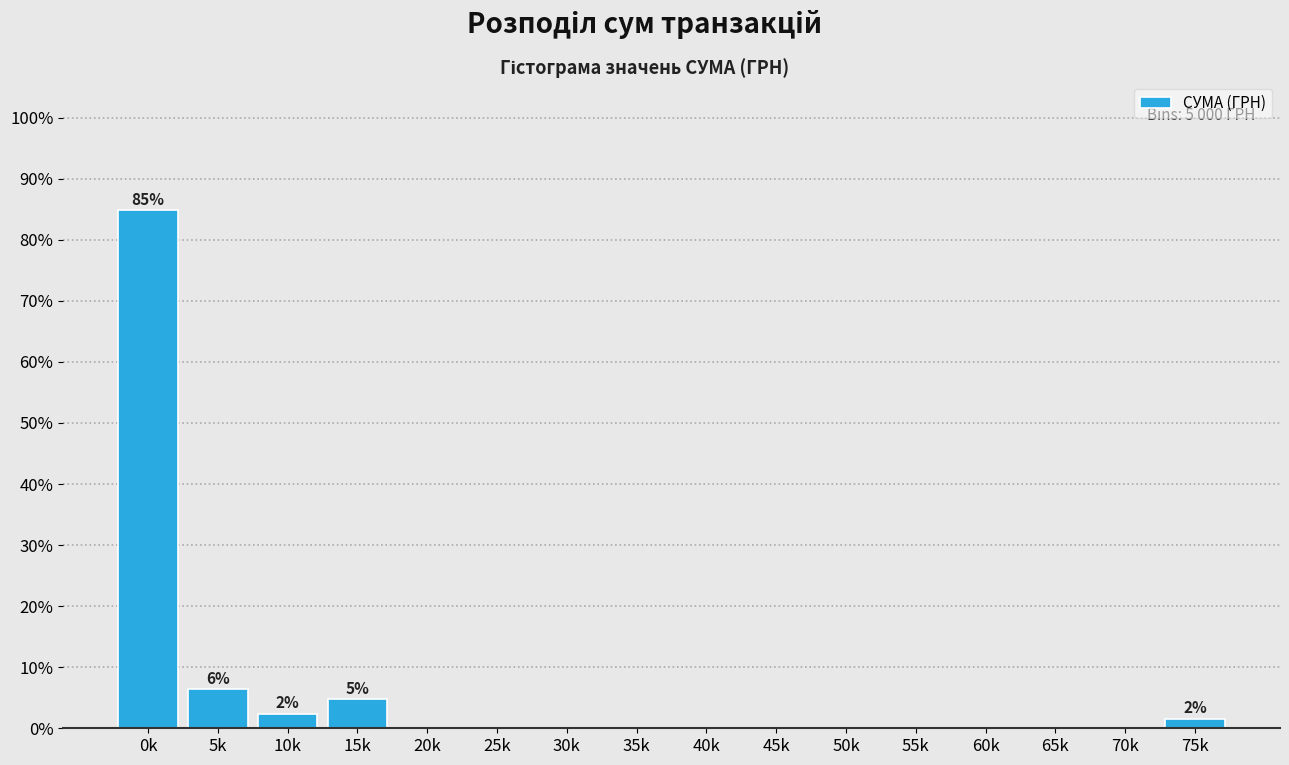

Reading left to right, list all the values displayed in this chart.

0k=84.8	5k=6.4	10k=2.4	15k=4.8	20k=0.0	25k=0.0	30k=0.0	35k=0.0	40k=0.0	45k=0.0	50k=0.0	55k=0.0	60k=0.0	65k=0.0	70k=0.0	75k=1.6